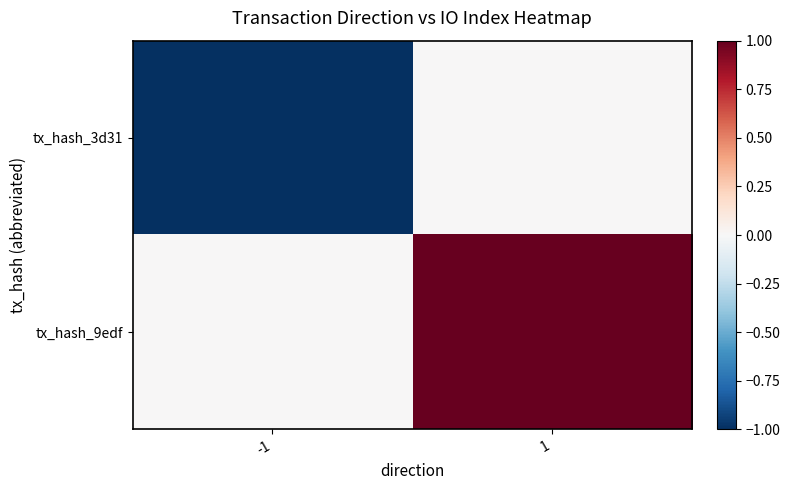

Count the number of categories in the chart.

2